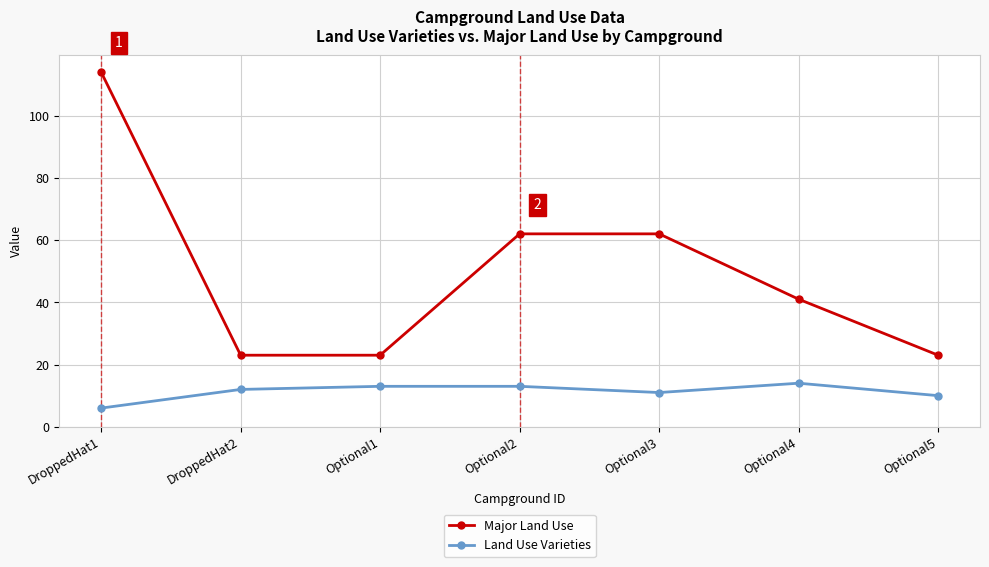

Reading right to left, extract all data points from this chart.

Major Land Use: Optional5=23	Optional4=41	Optional3=62	Optional2=62	Optional1=23	DroppedHat2=23	DroppedHat1=114
Land Use Varieties: Optional5=10	Optional4=14	Optional3=11	Optional2=13	Optional1=13	DroppedHat2=12	DroppedHat1=6